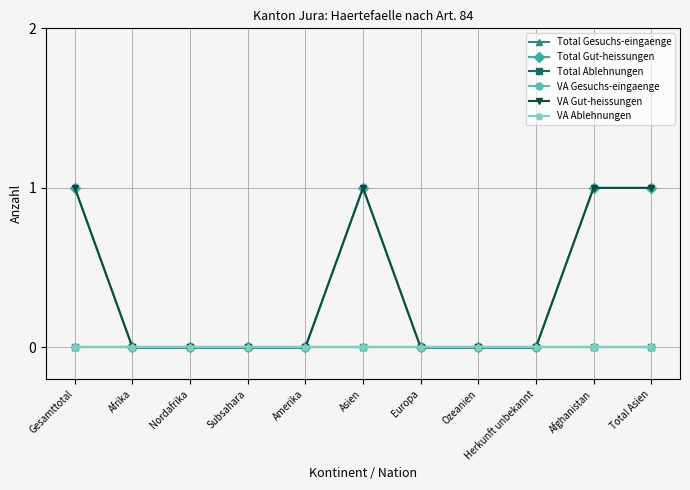

True or false: VA Ablehnungen and VA Gesuchs-eingaenge cross at least once.

False